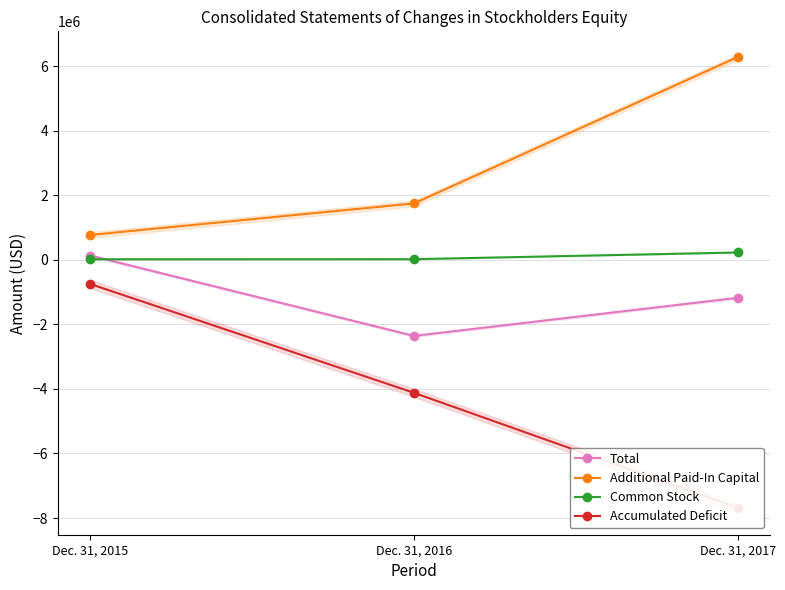

Which series has the largest total across all categories?

Additional Paid-In Capital